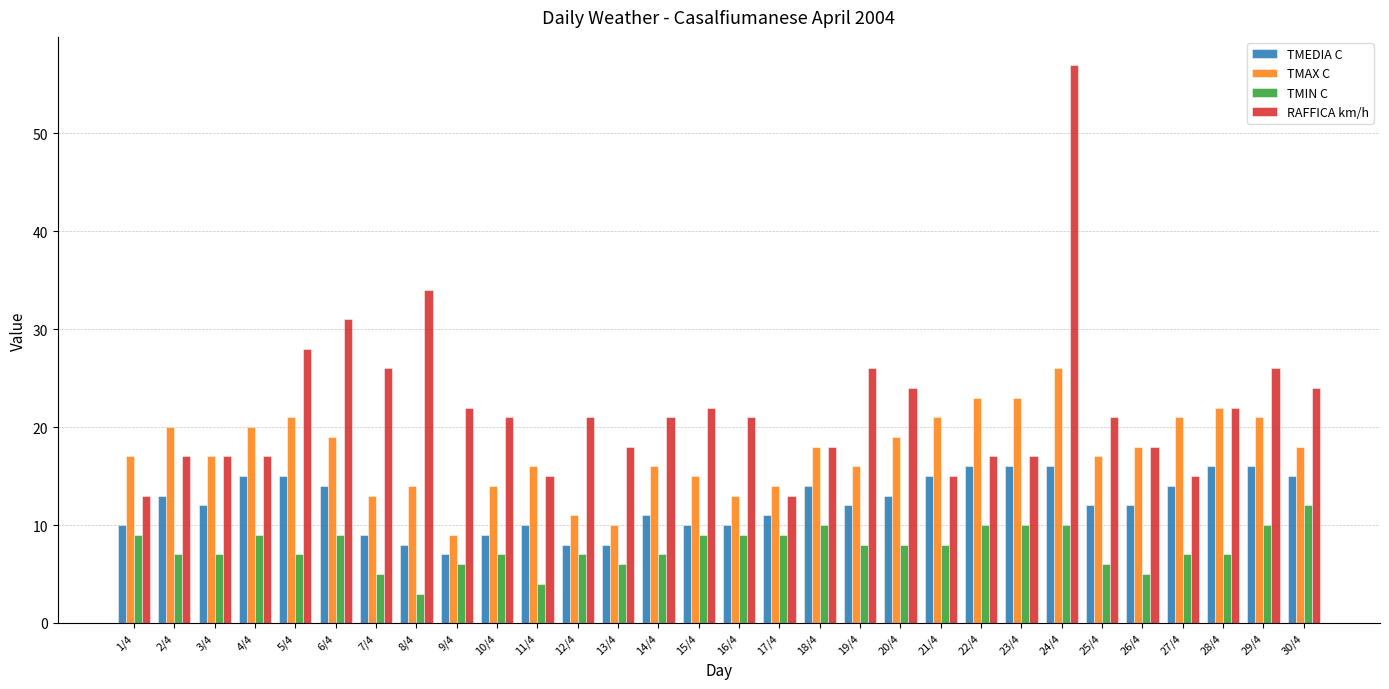

What is the smallest value displayed?

3